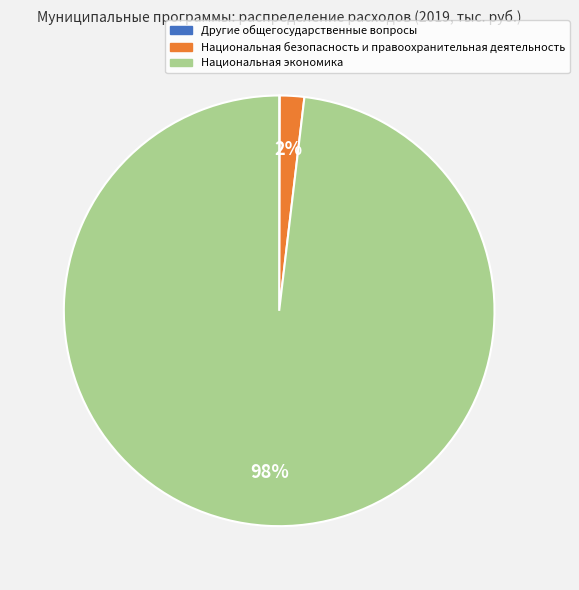

Does Национальная экономика represent more than half of the total?

Yes